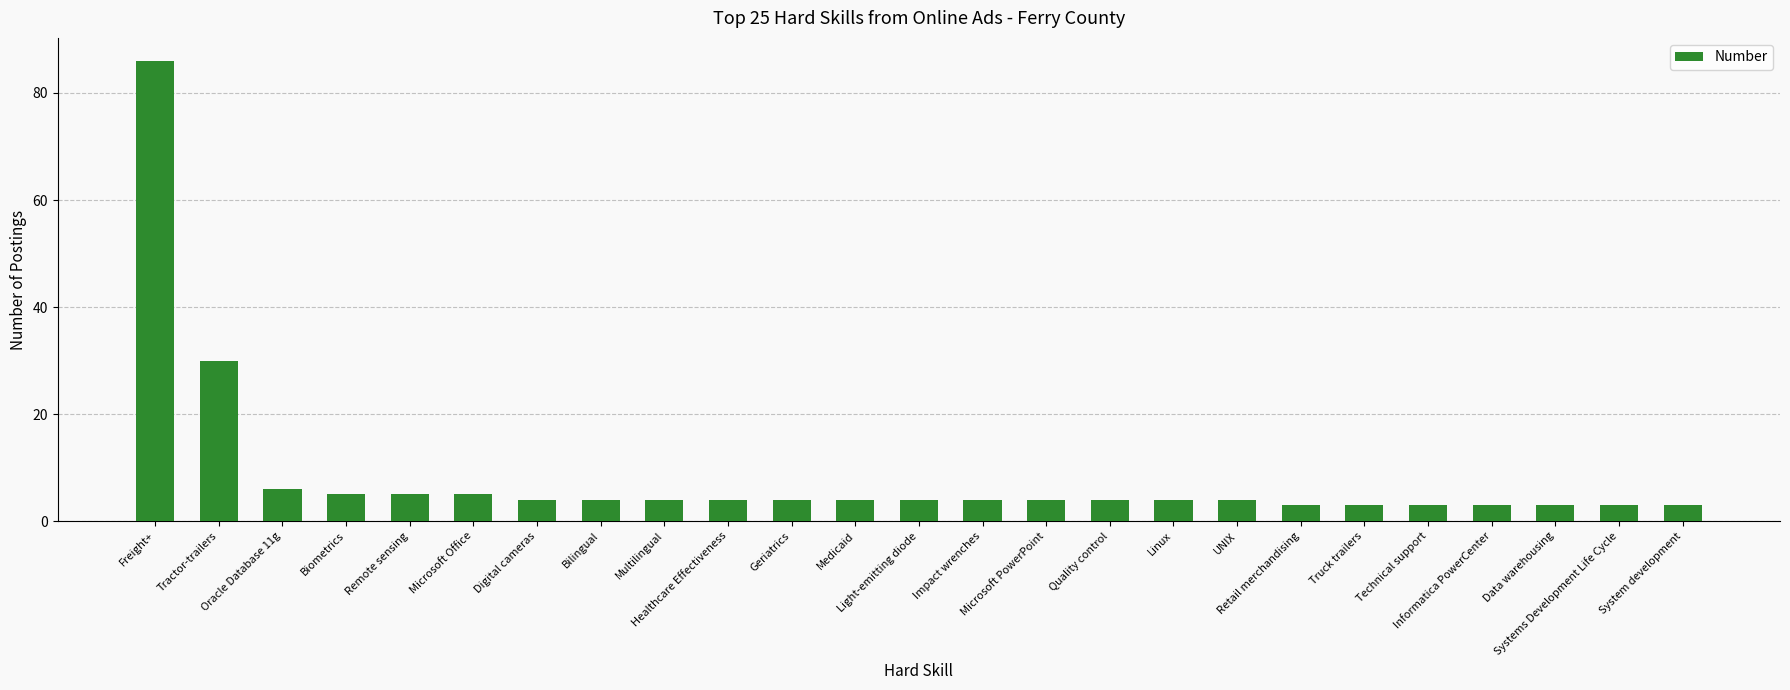

What is the label of the 25th bar from the right?

Freight+